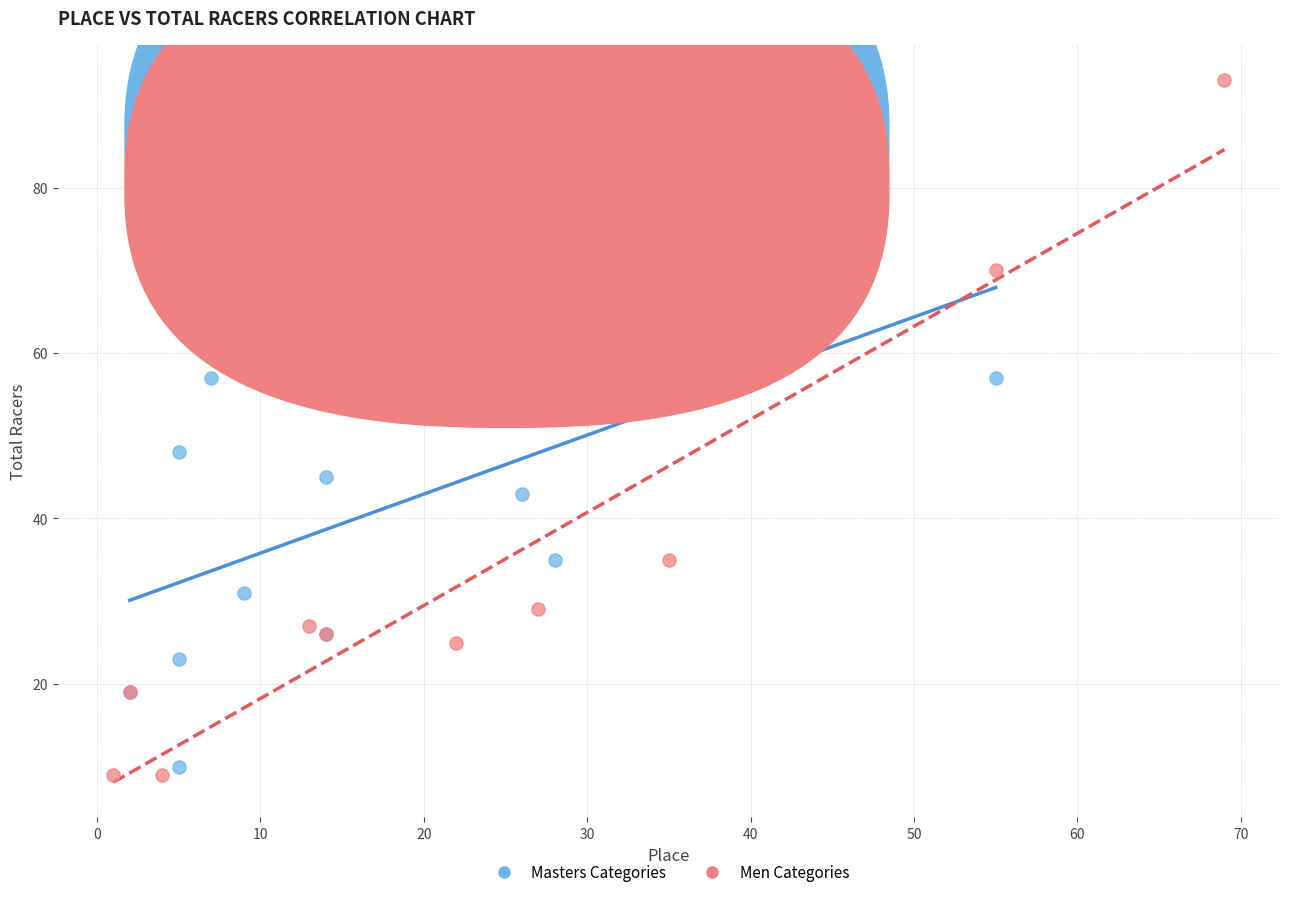

Which series has the largest Y range (max minus min)?

Men Categories